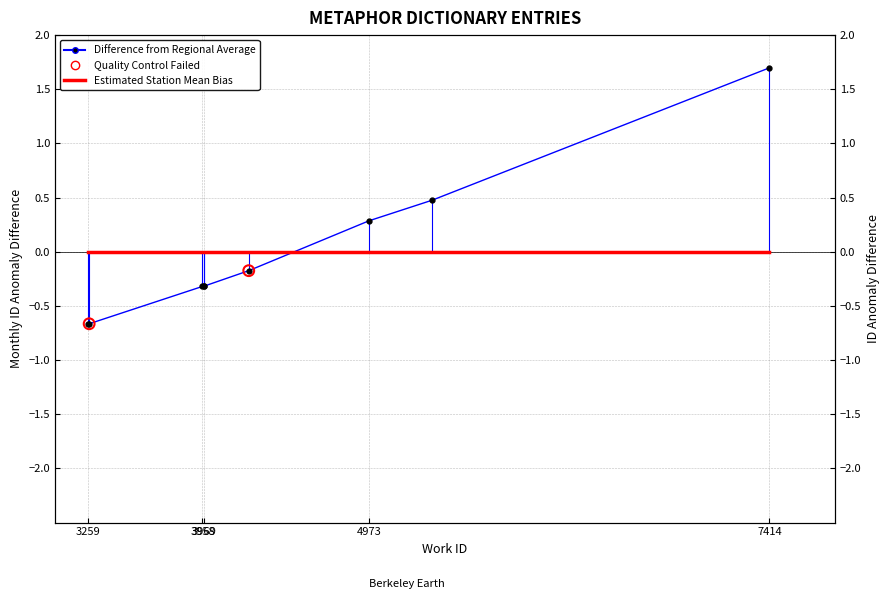

Which has a higher value, 4240 or 3958?

4240